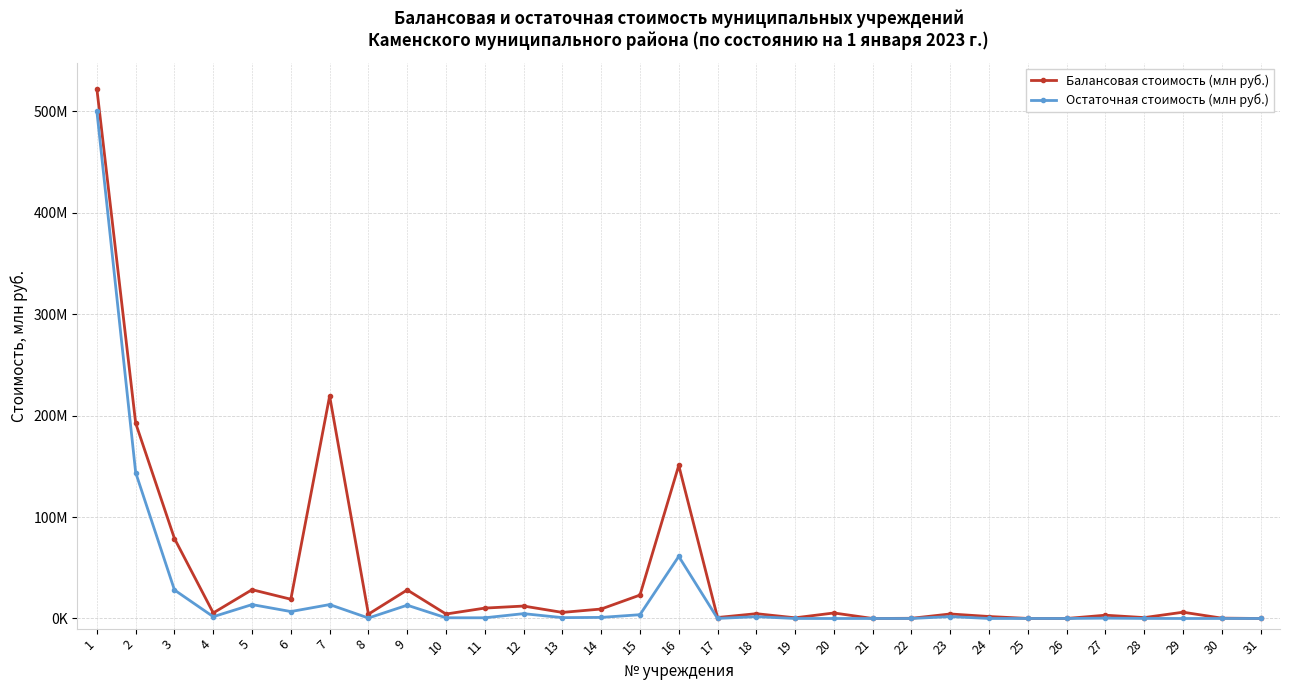

What is the average value of the Балансовая стоимость (млн руб.) series?

43.3